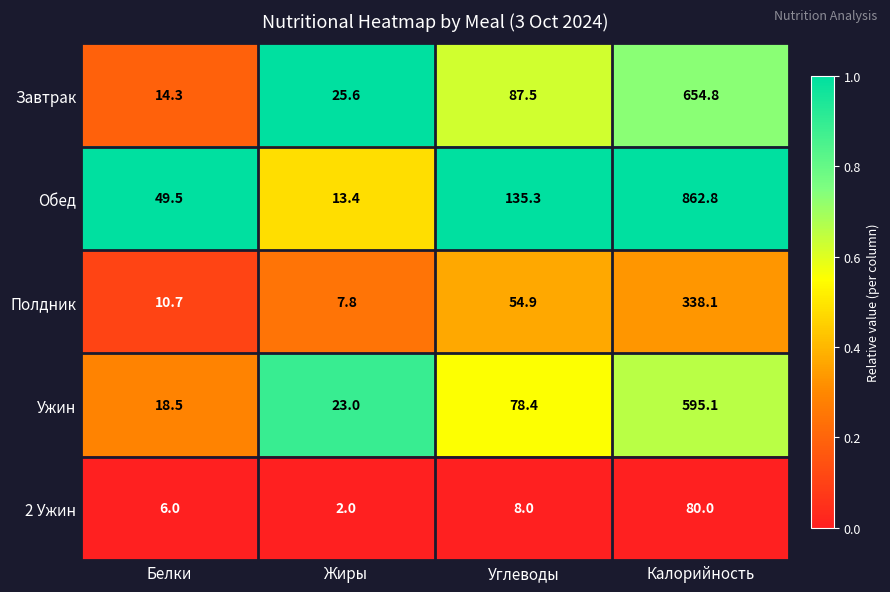

Reading left to right, transcribe all the data shown in this chart.

Завтрак: 14.3	25.6	87.5	654.8
Обед: 49.5	13.4	135.3	862.8
Полдник: 10.7	7.8	54.9	338.1
Ужин: 18.5	23.0	78.4	595.1
2 Ужин: 6.0	2.0	8.0	80.0